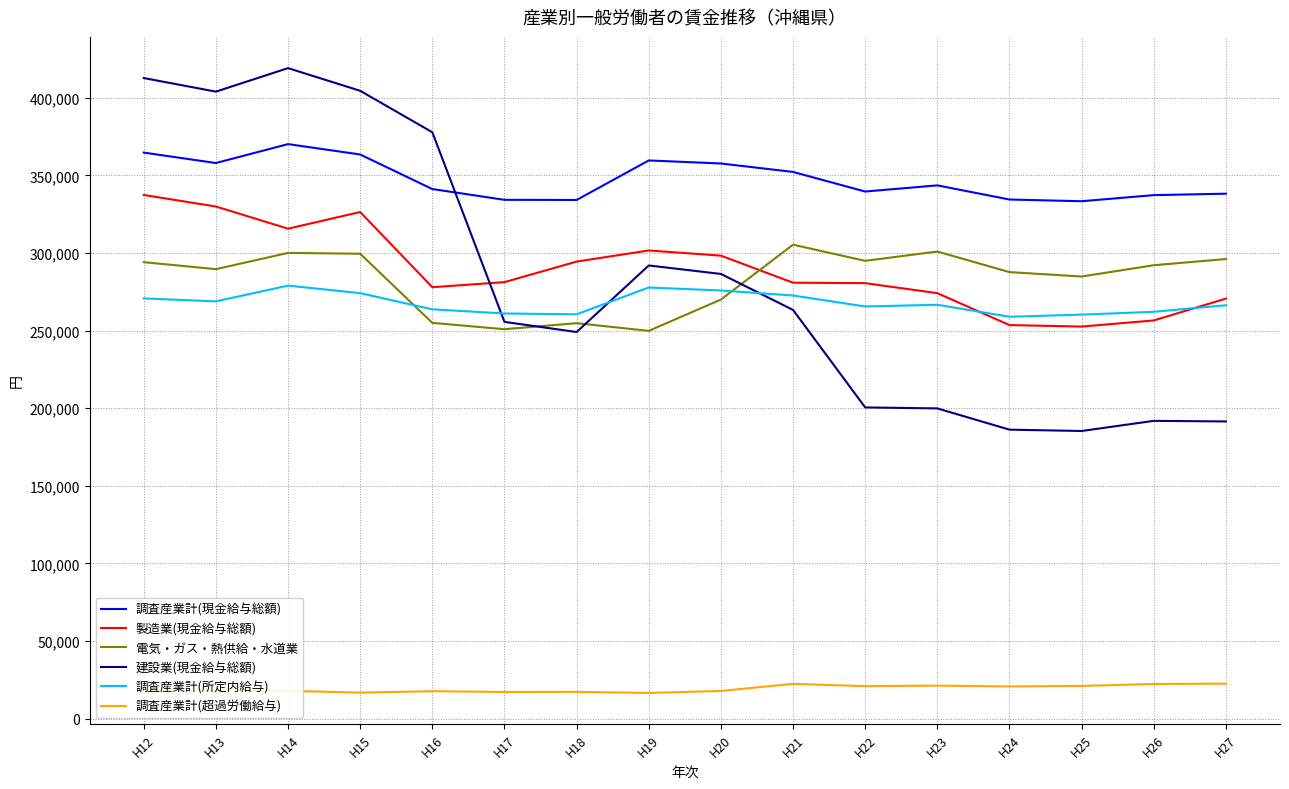

List the series in order of their peak value, lowest first.

調査産業計(超過労働給与), 調査産業計(所定内給与), 電気・ガス・熱供給・水道業, 製造業(現金給与総額), 調査産業計(現金給与総額), 建設業(現金給与総額)